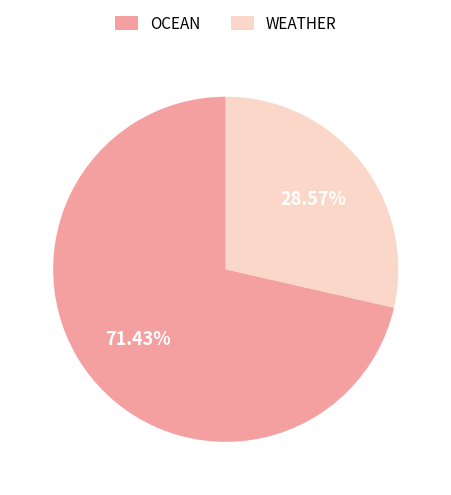

Which has a higher value, OCEAN or WEATHER?

OCEAN